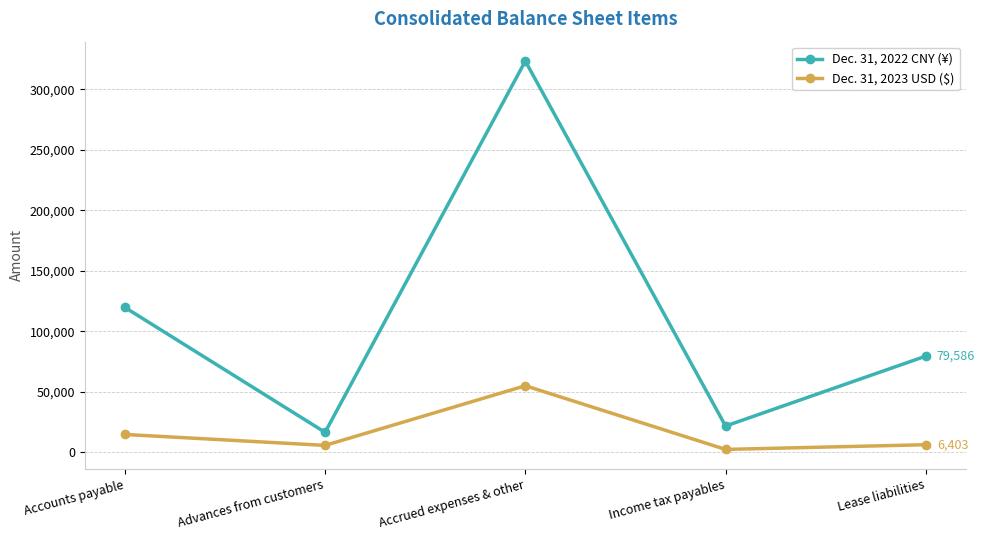

True or false: Dec. 31, 2023 USD ($) has more than 1 points higher than both neighbors.

False